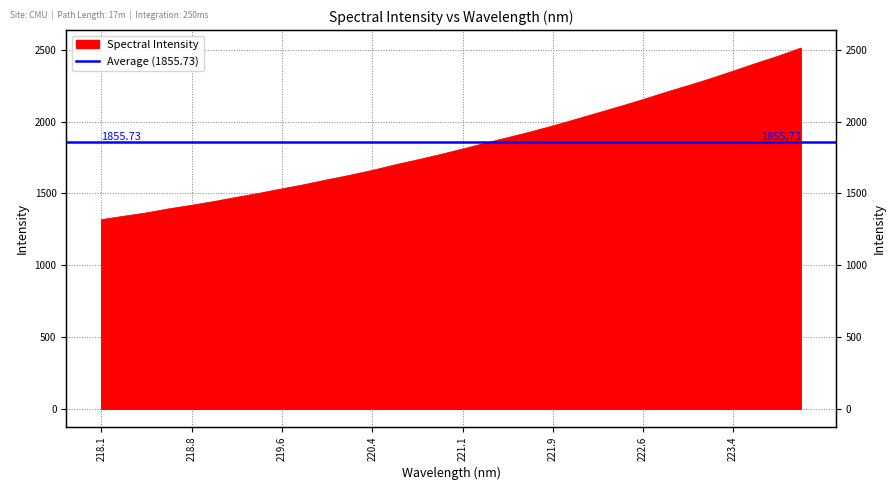

Which has a higher value, 223.7895 or 222.263?

223.7895